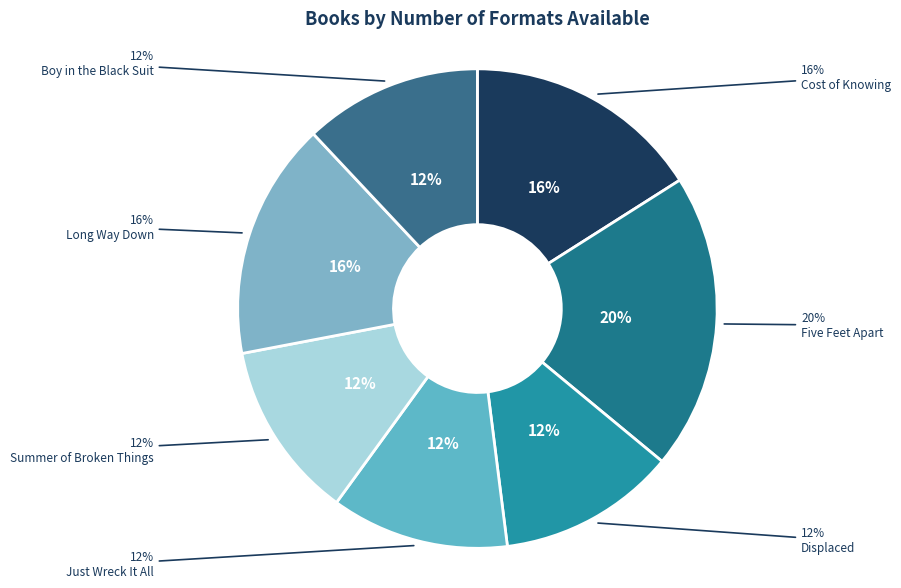

Which slice is the smallest?

Displaced